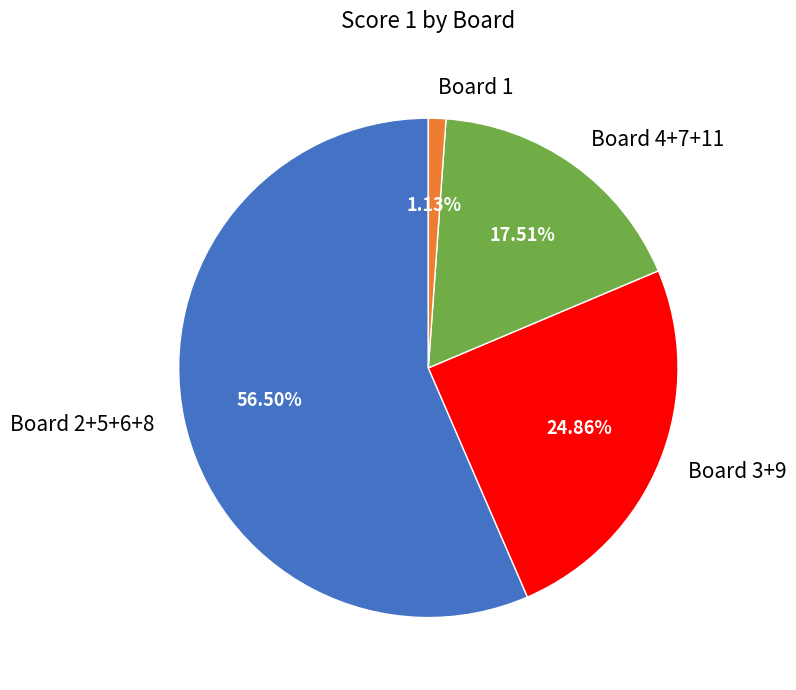

Does any single category account for the majority?

Yes